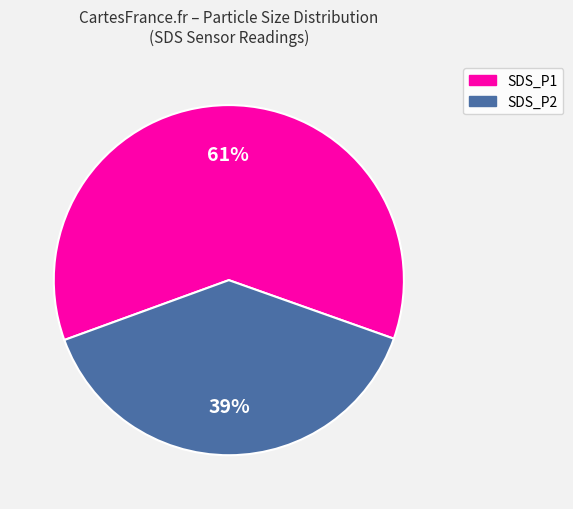

What is the ratio of the value at SDS_P1 to the value at SDS_P2?

1.6